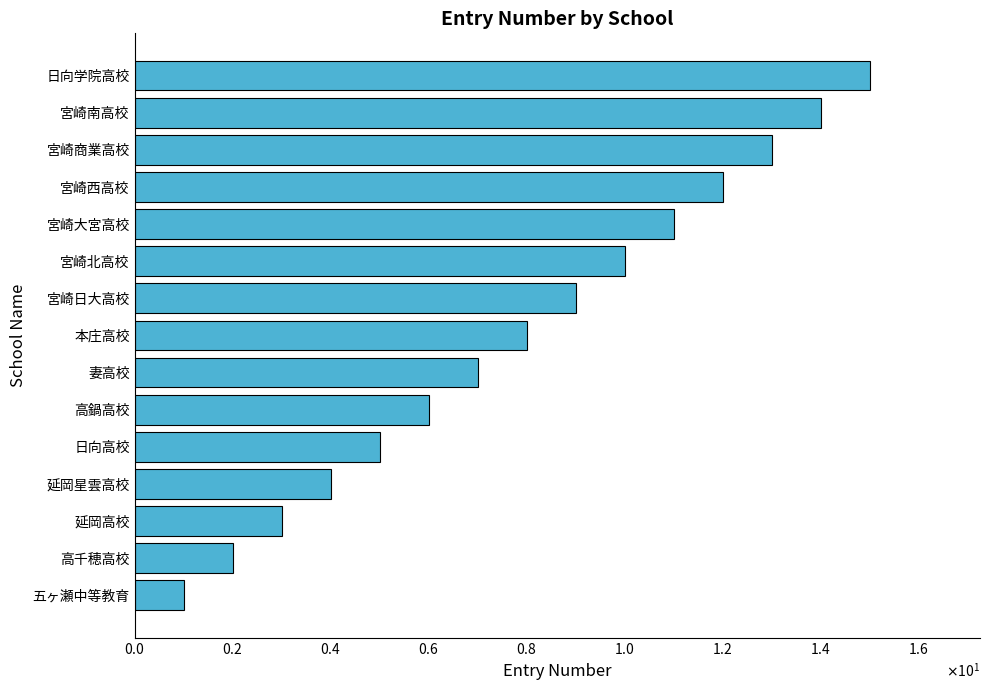

Does the chart contain any negative values?

No